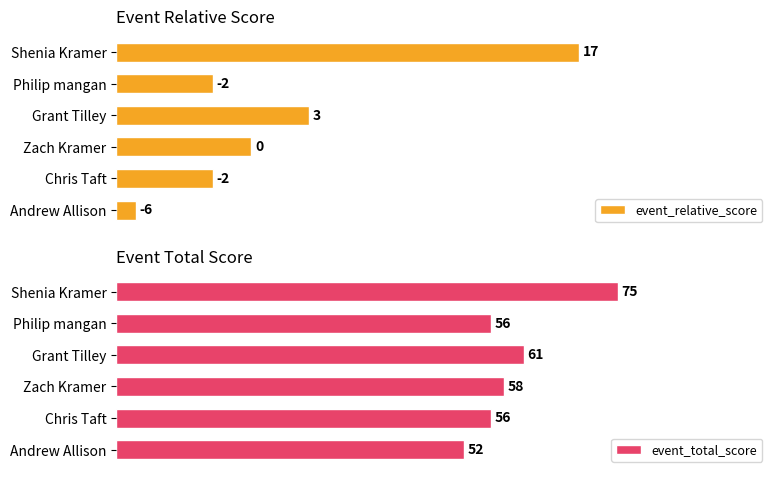

Count the number of categories in the chart.

6